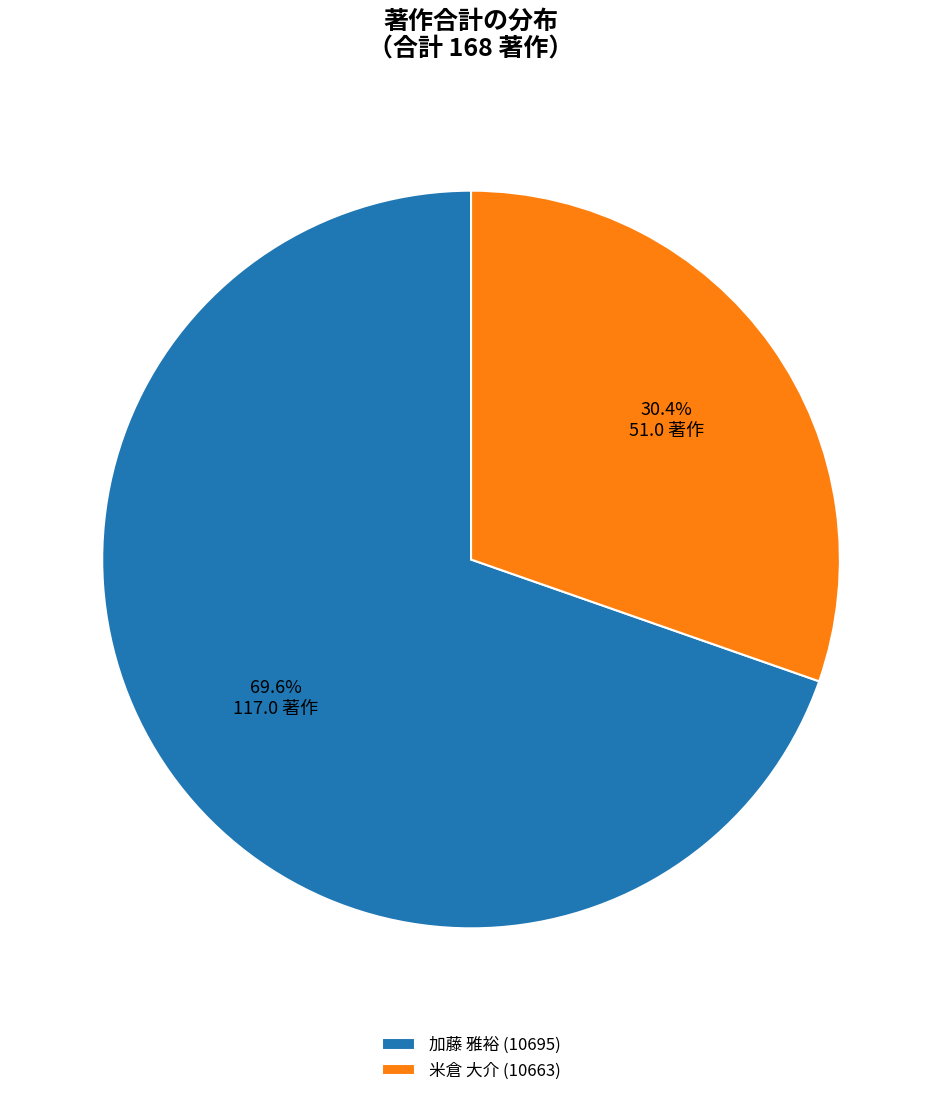

Count the number of slices in the pie.

2